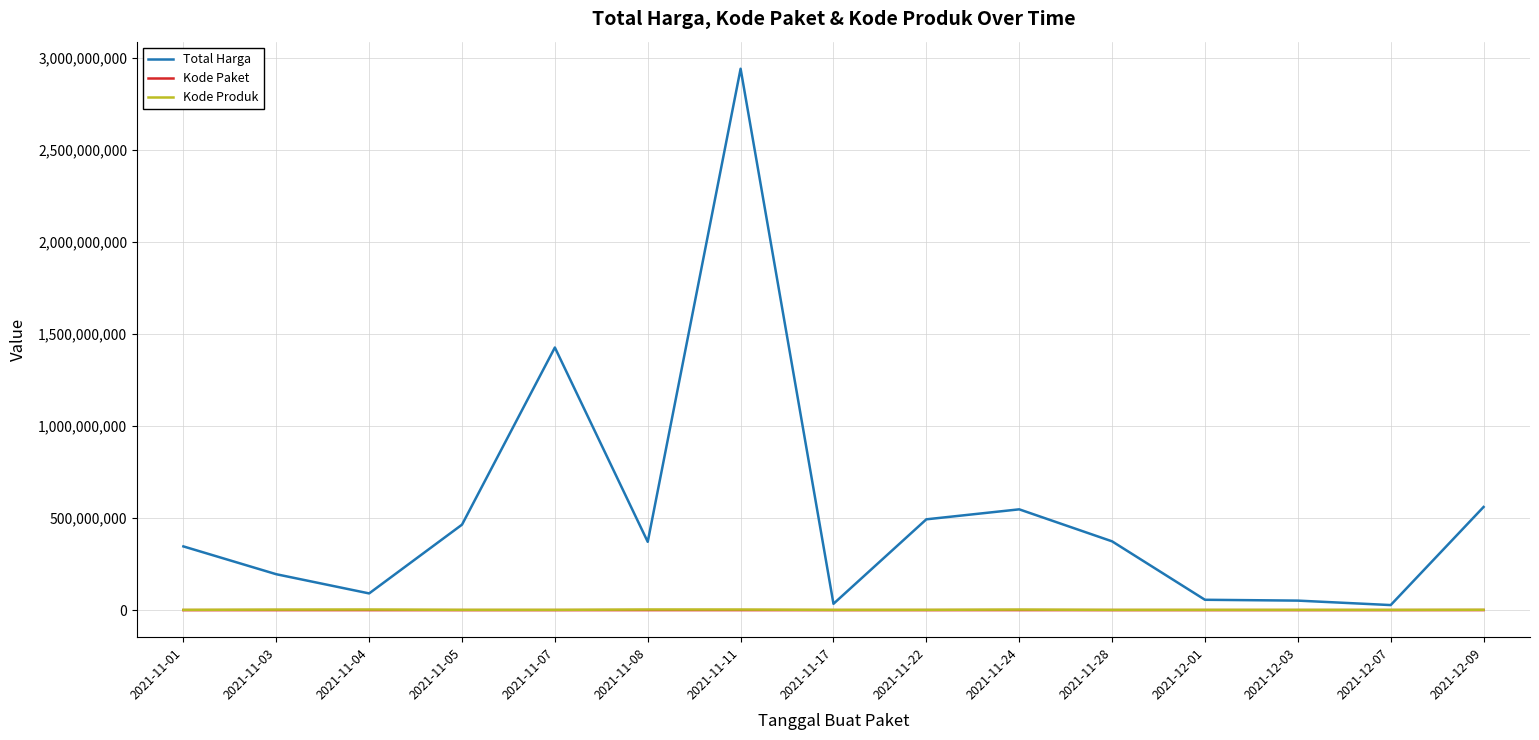

At which category is the sum across all series the highest?

2021-11-11